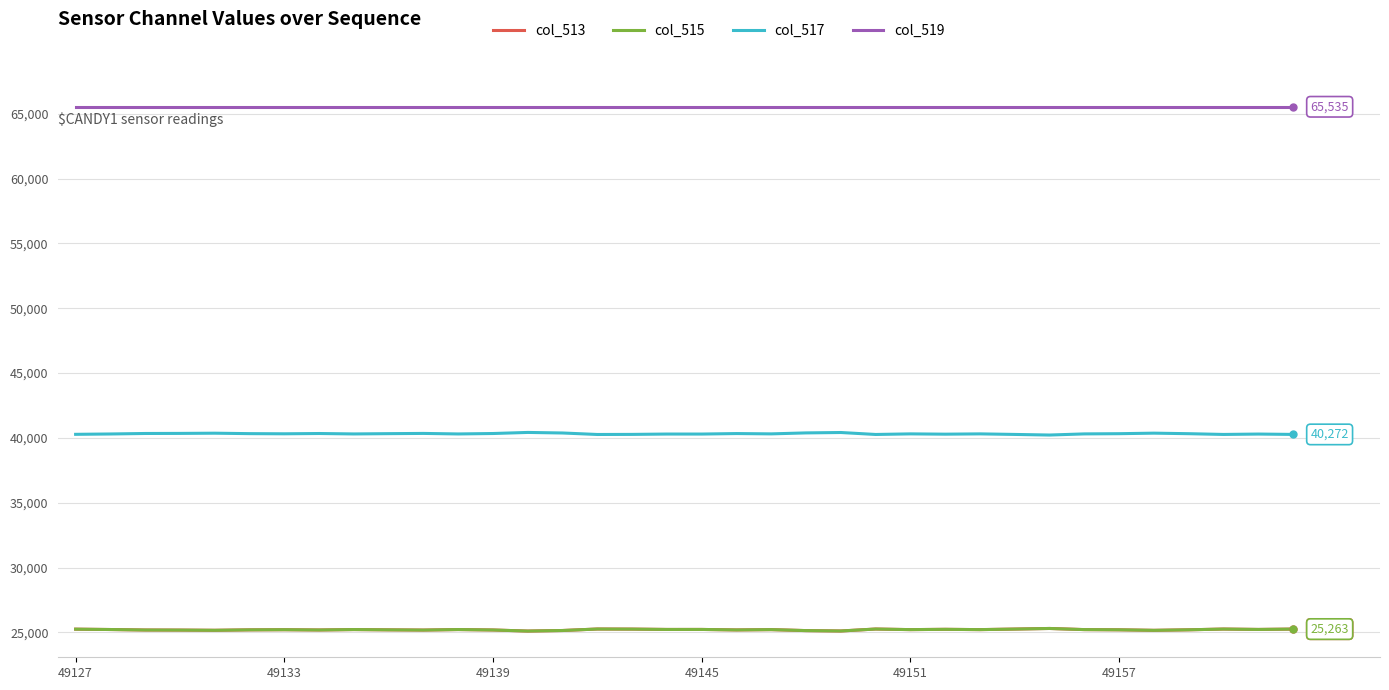

Which series has the largest total across all categories?

col_519